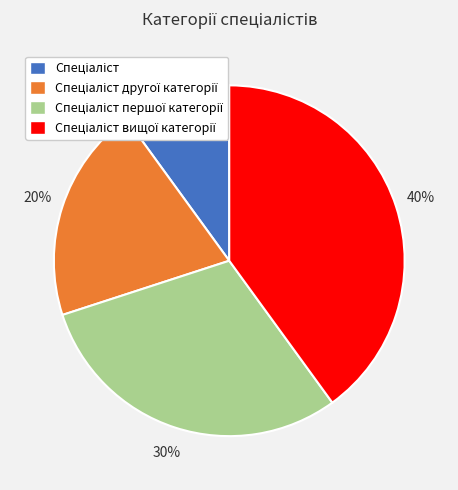

Is there any slice that represents more than half of the pie?

No